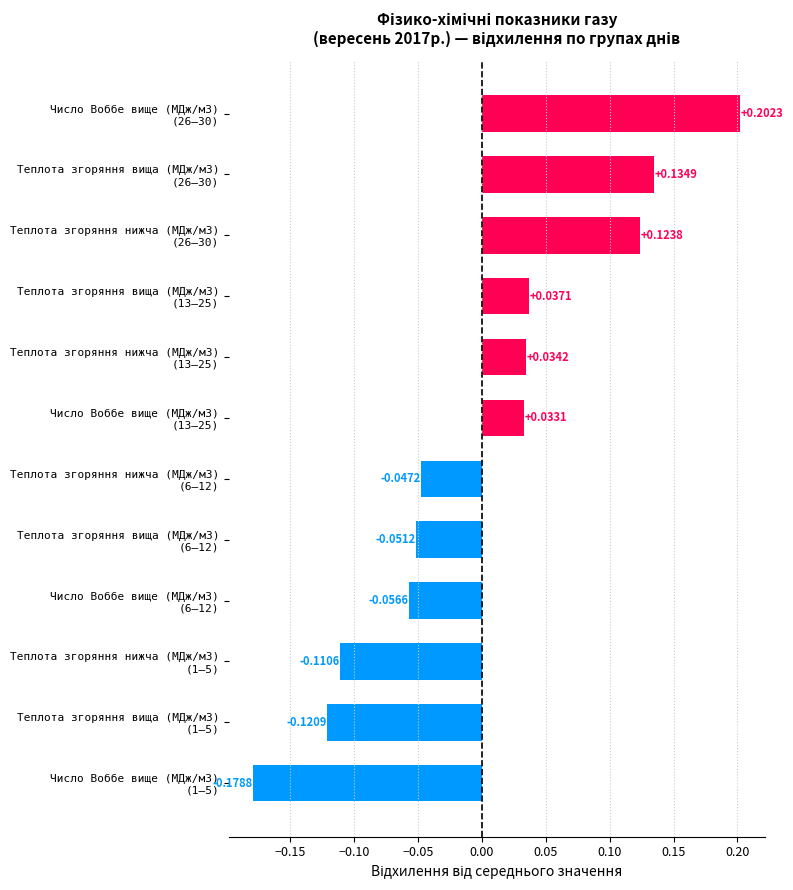

Does the chart contain any negative values?

Yes